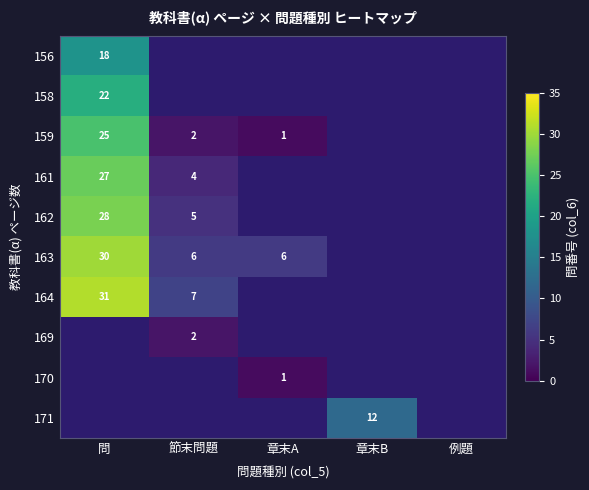

Is it true that 161 equals 4 at 節末問題?

True